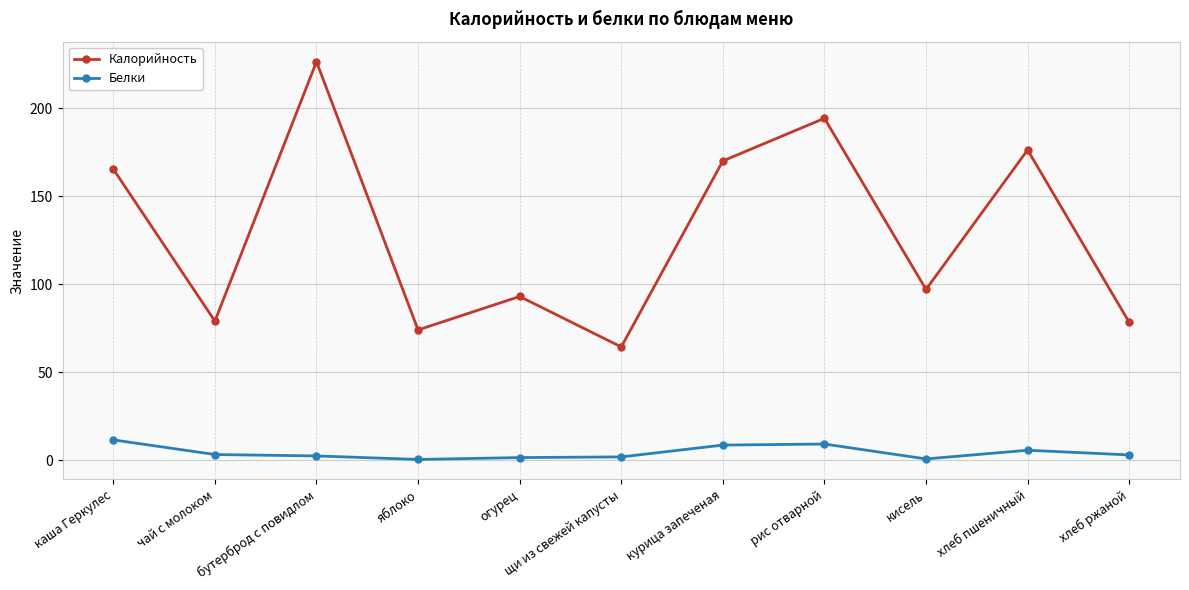

What is the difference between the Белки values at хлеб пшеничный and щи из свежей капусты?

3.8